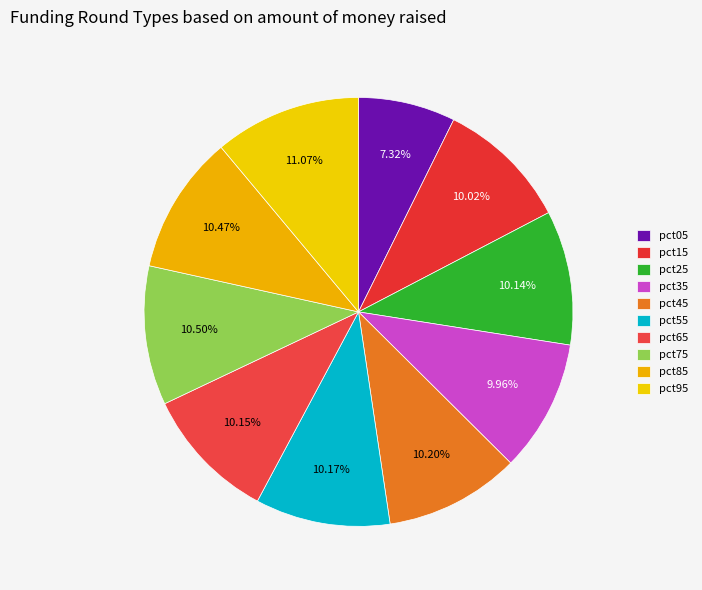

To the nearest percent, what percentage of the pie is pct35?

10%